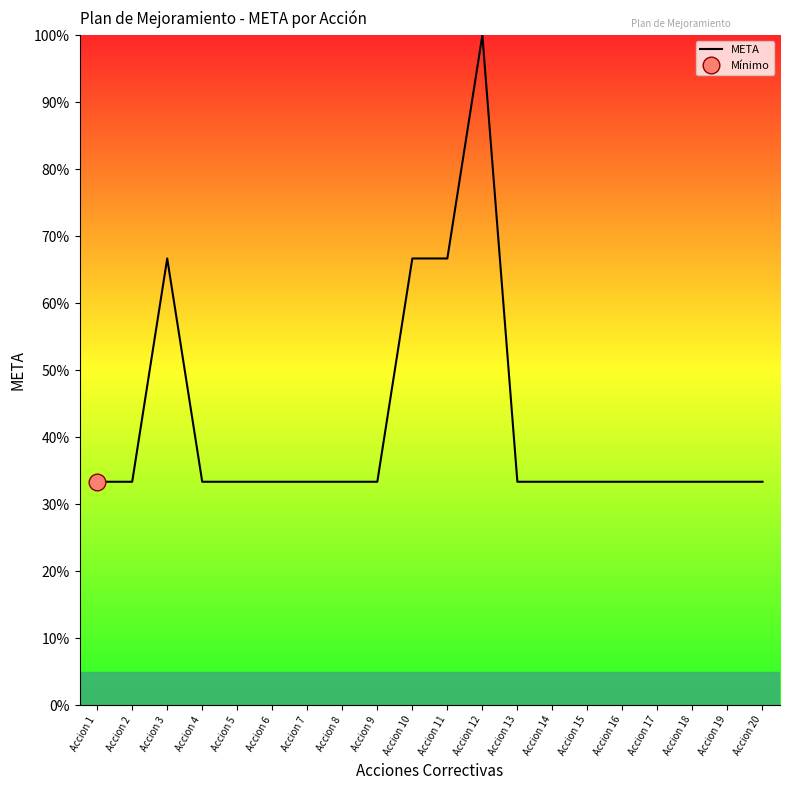

How many interior local peaks (higher than both neighbors) does the data have?

2